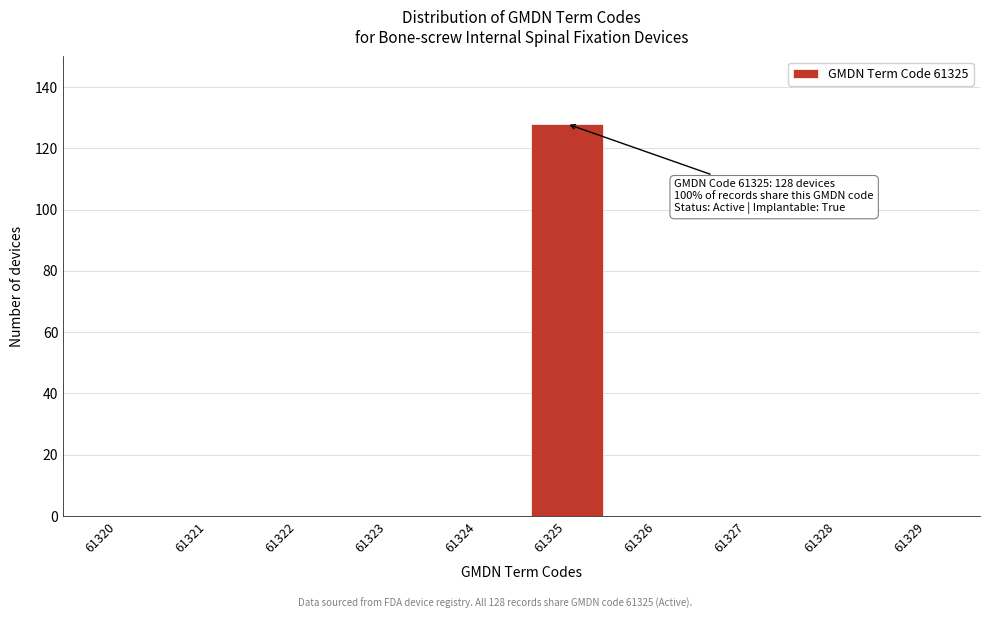

Reading left to right, what are all the values shown in this chart?

61320=0	61321=0	61322=0	61323=0	61324=0	61325=128	61326=0	61327=0	61328=0	61329=0